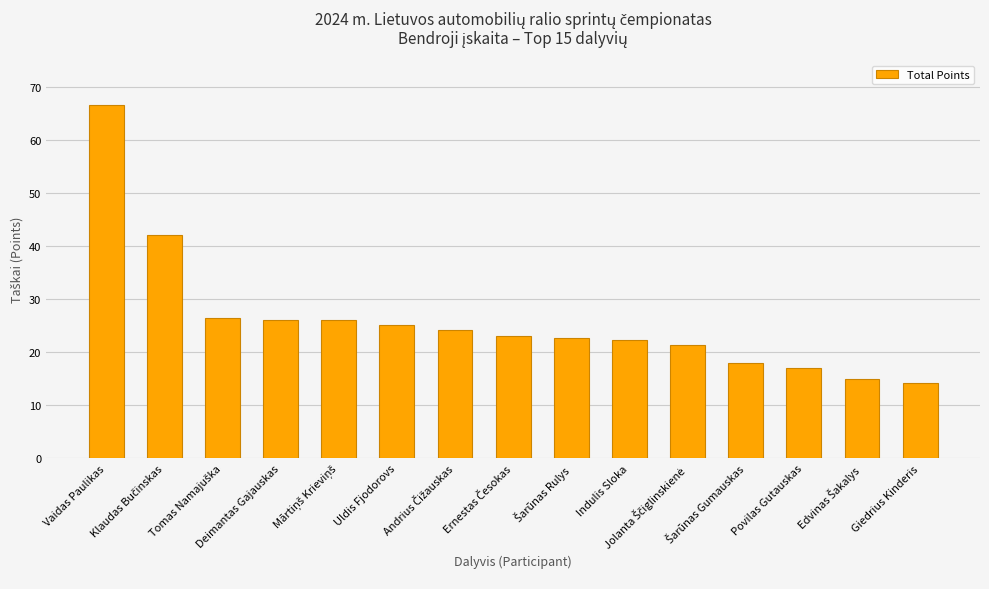

What is the sum of all values?

389.8